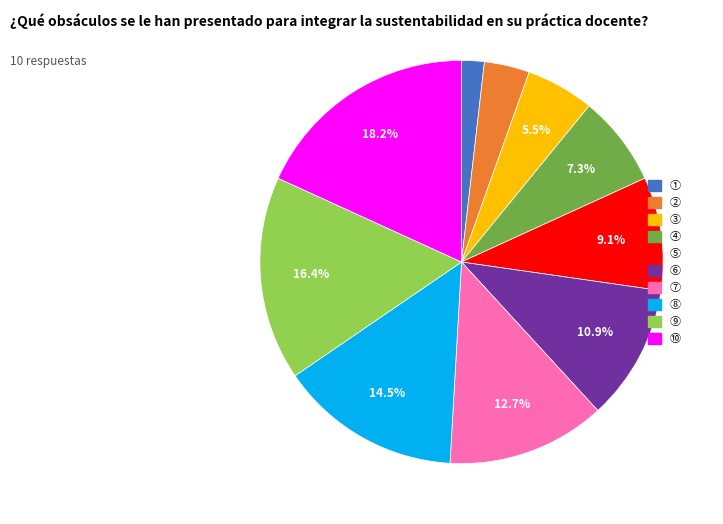

What is the smallest slice in the pie chart?

①